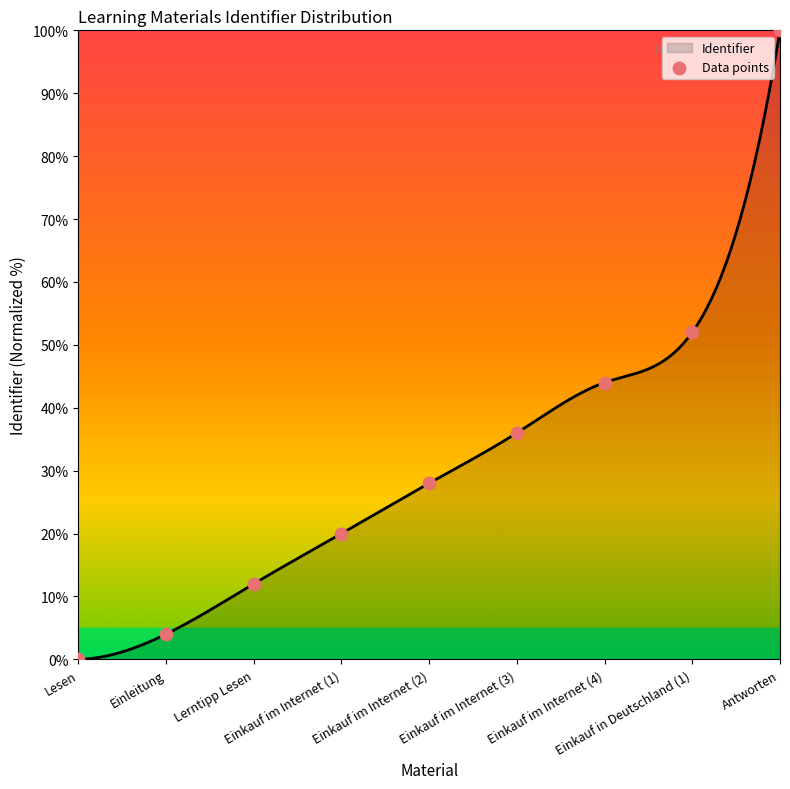

Approximately how many times larger is the value at Einkauf im Internet (2) compared to Einkauf im Internet (3)?

0.8